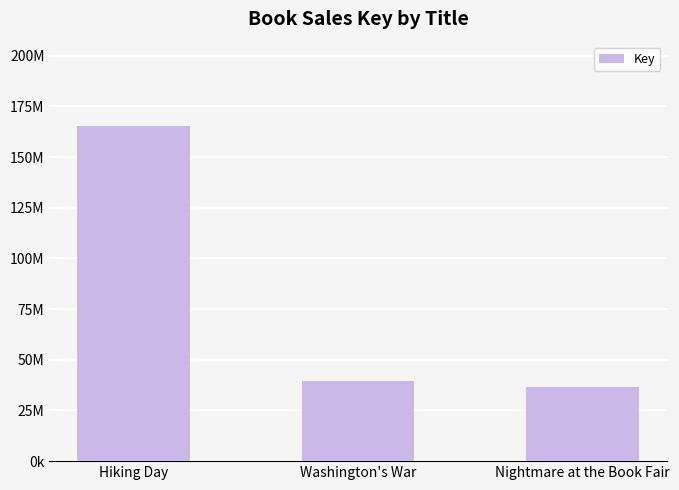

The value at Hiking Day is 244025256. True or false?

False